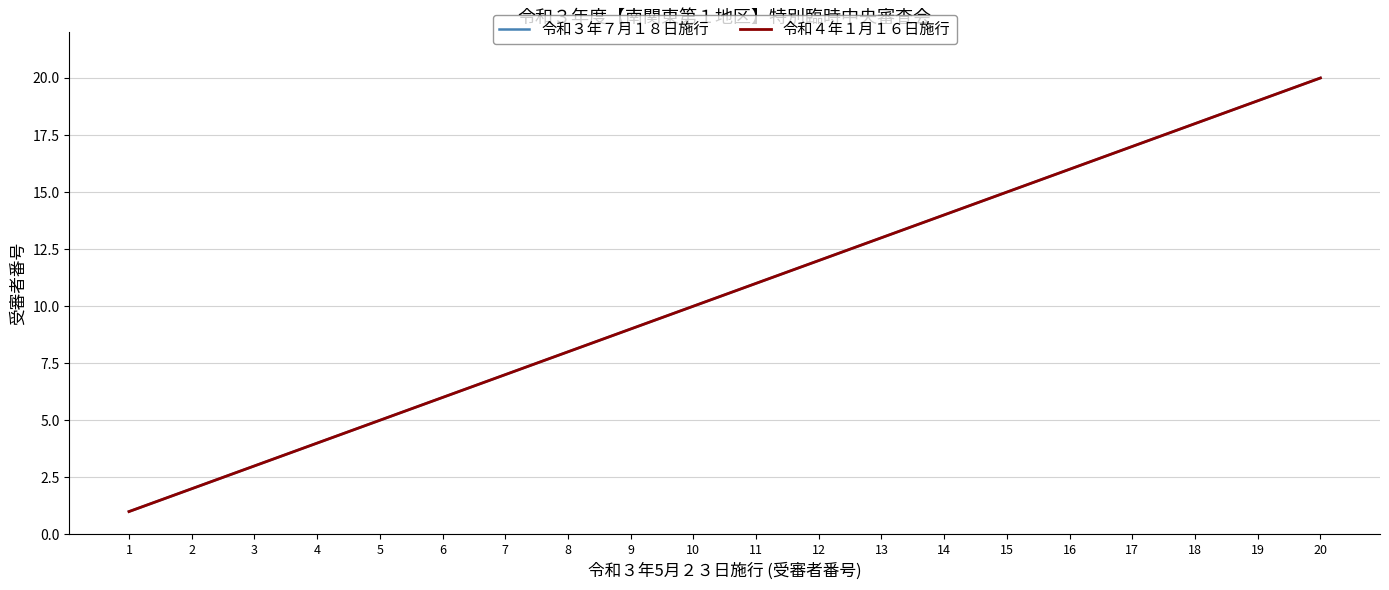

What is the difference between the maximum and second lowest values in the 令和３年７月１８日施行 series?

18